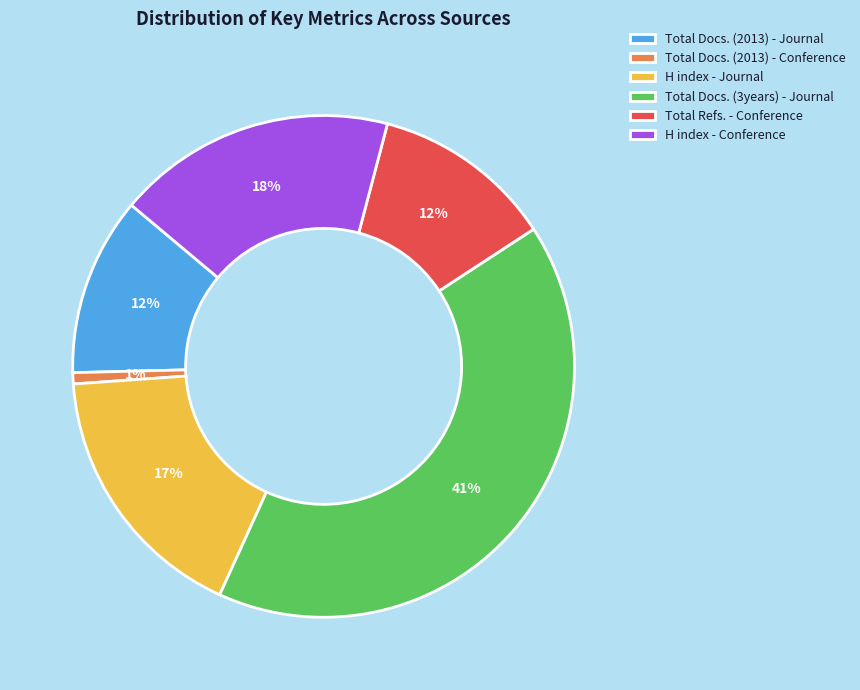

Which slice is the smallest?

Total Docs. (2013) - Conference